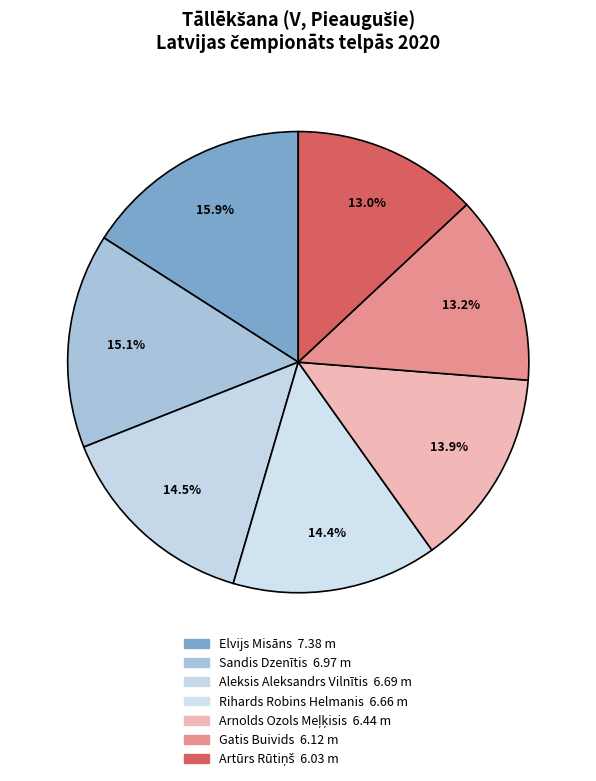

Which category has the biggest portion of the pie?

Elvijs Misāns